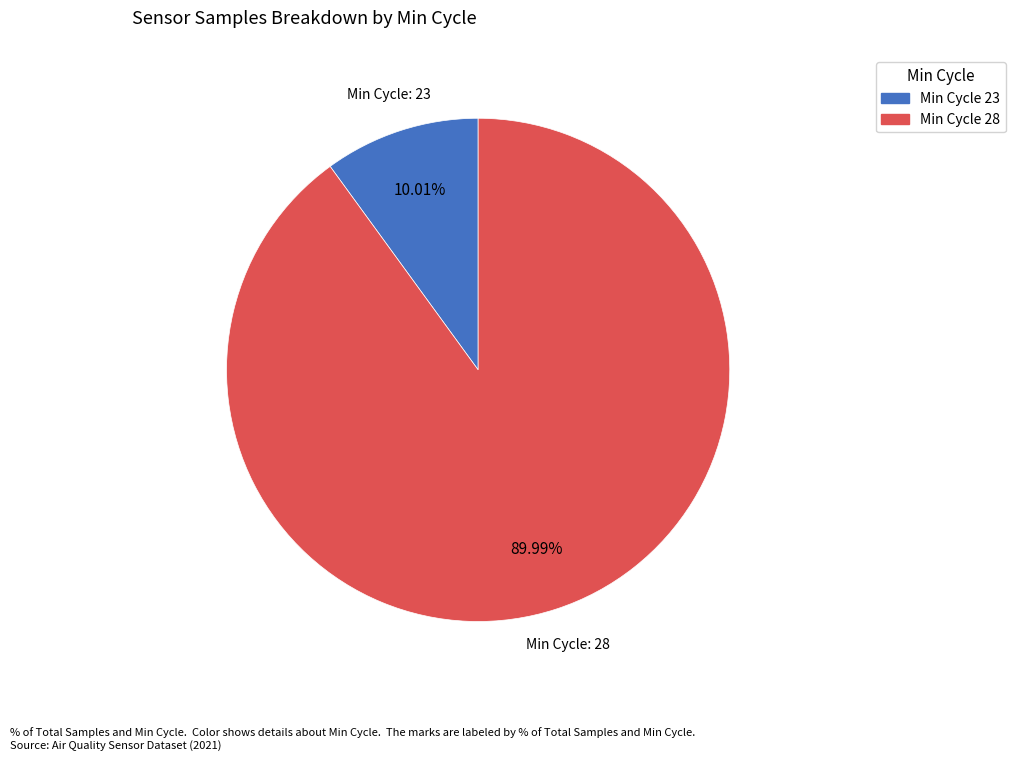

Is there a majority slice in this chart?

Yes